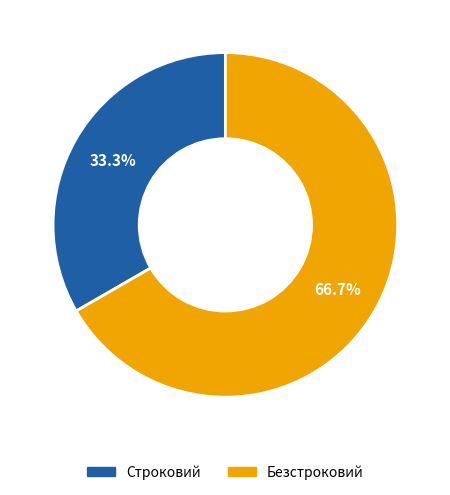

Is it true that Безстроковий is 67% of the pie?

True